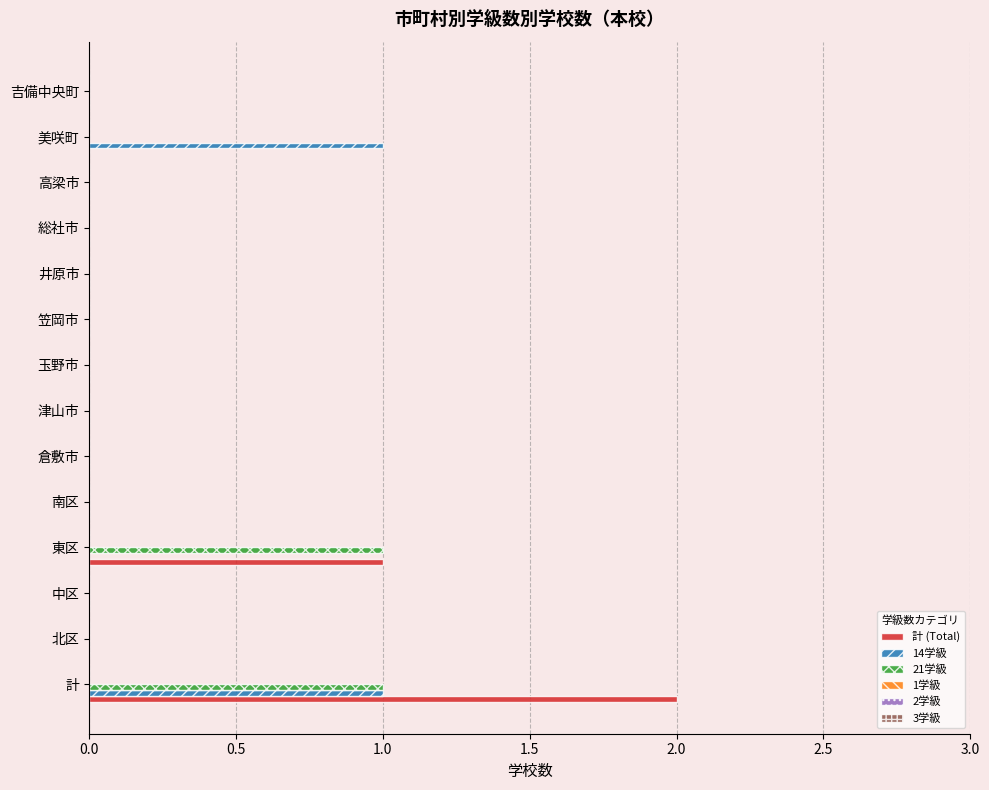

What is the sum of all 計 (Total) values?

3